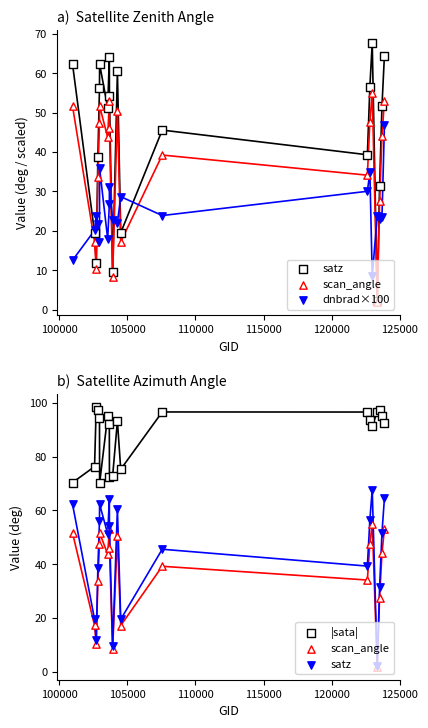

Which series has the largest total across all categories?

|sata|